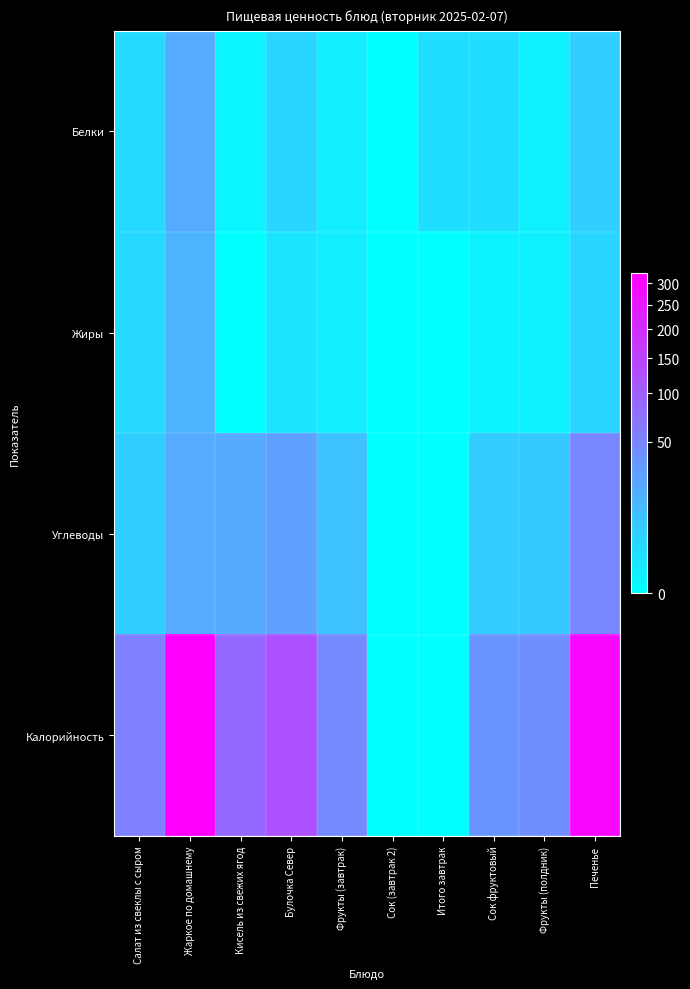

Which series has the largest total across all categories?

Калорийность